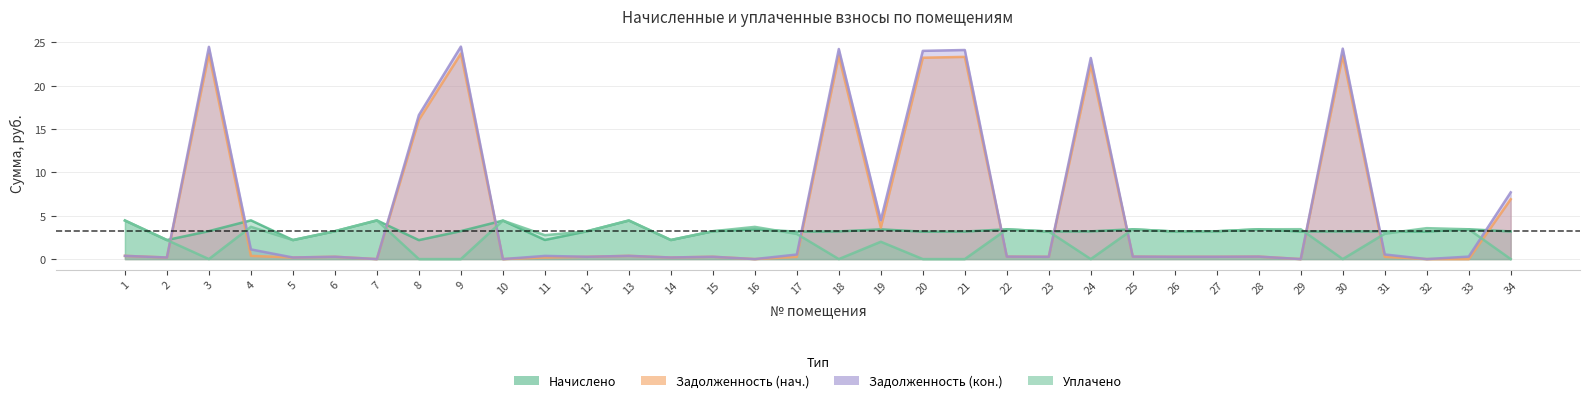

At which category does the chart reach its minimum across all series?

7